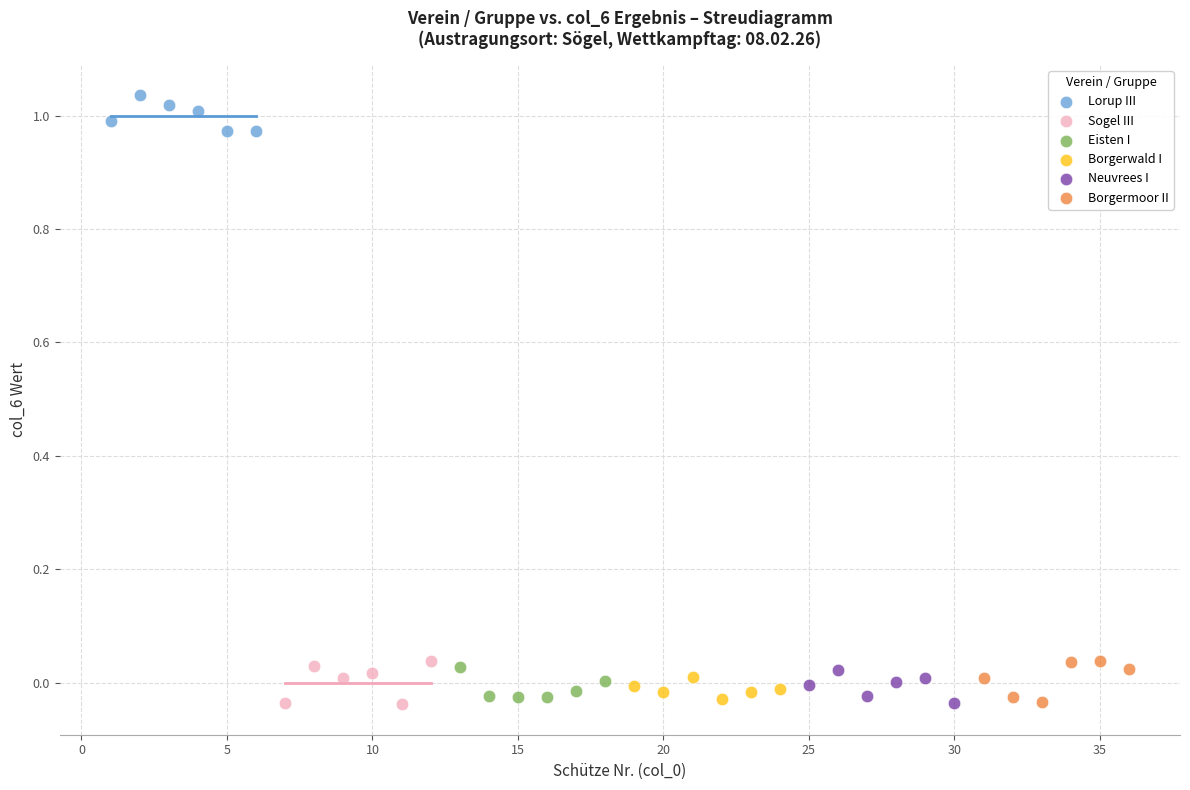

Which series contains the highest Y value?

Lorup III